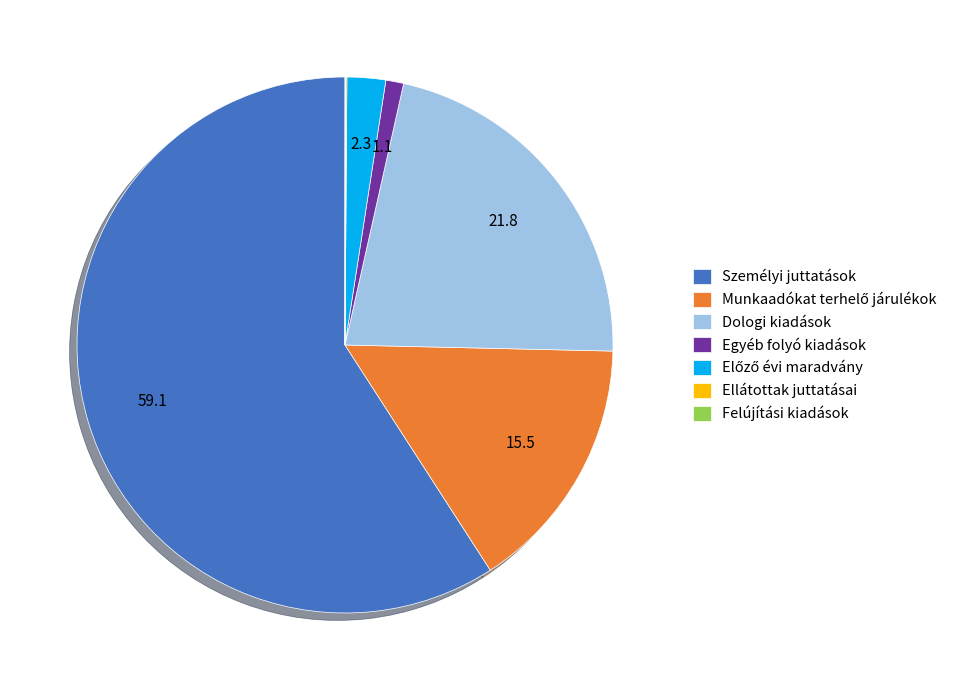

Which category has the biggest portion of the pie?

Személyi juttatások